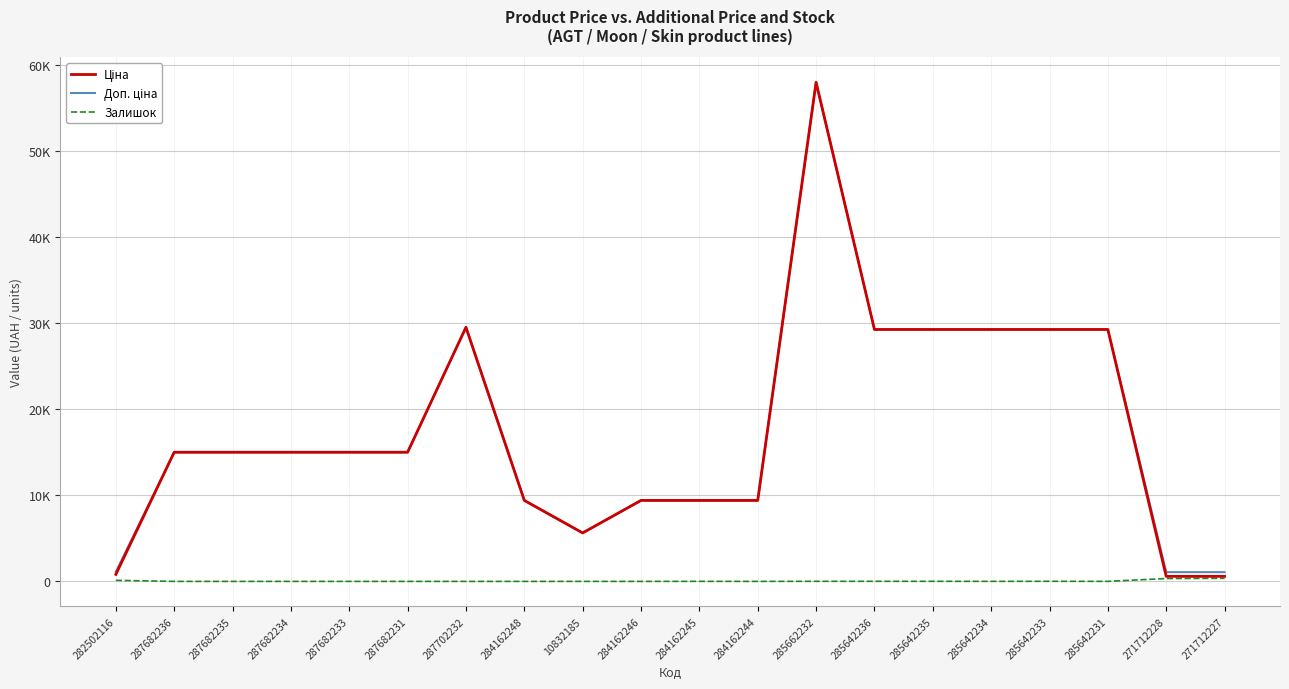

Does the chart have visible grid lines?

Yes